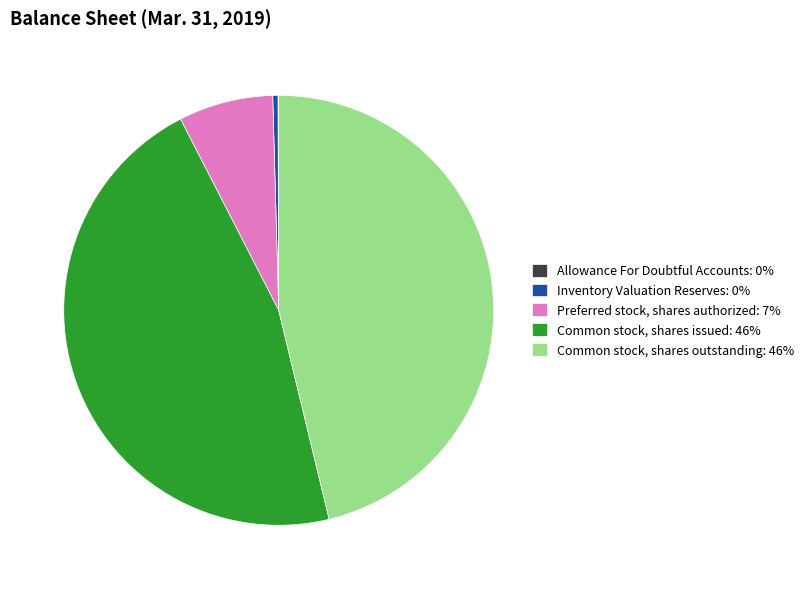

Is Preferred stock, shares authorized: 7% the majority of the pie?

No